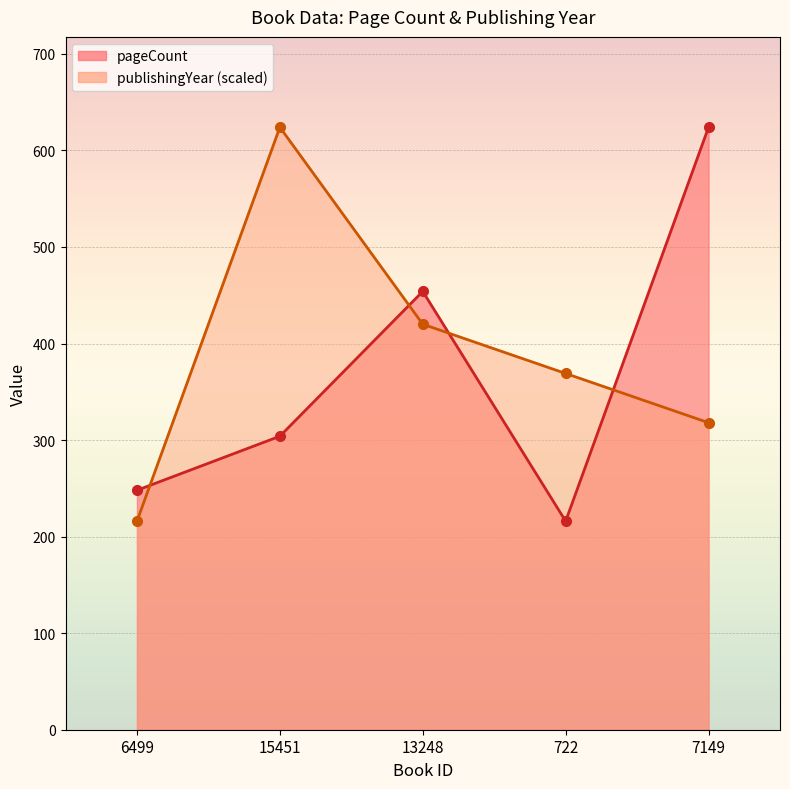

Between 6499 and 13248, which series saw the biggest shift?

pageCount